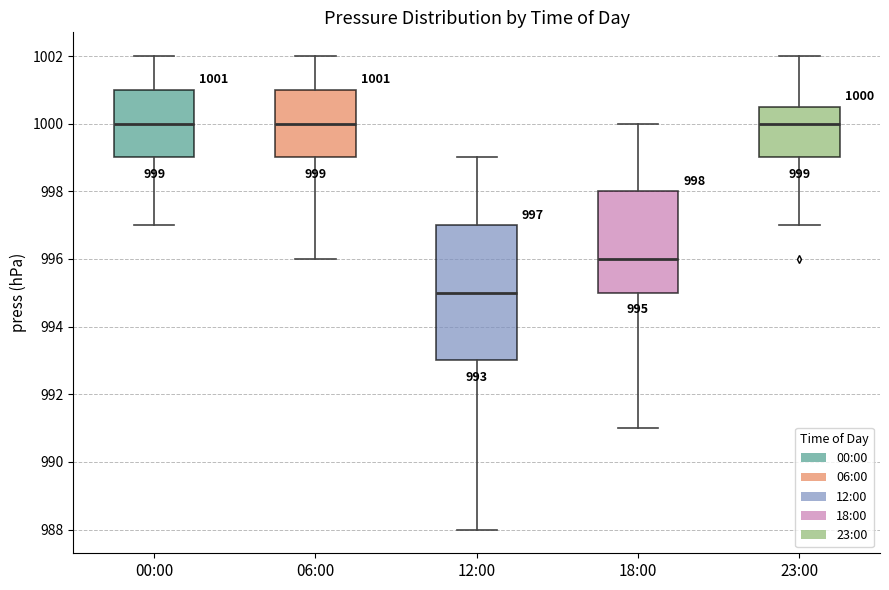

Which box's median line is the lowest?

12:00